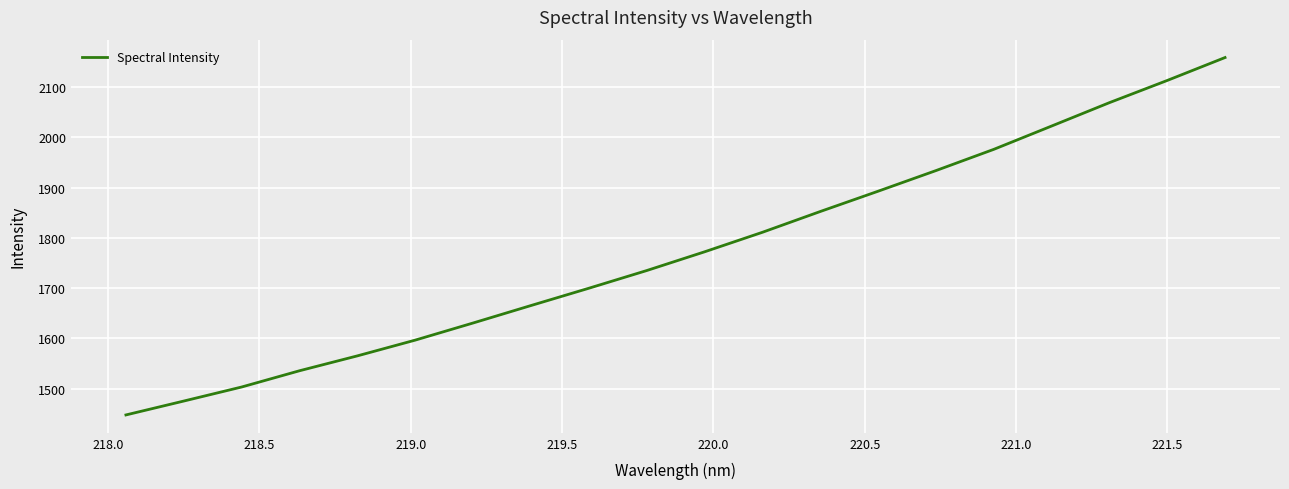

What is the sum of all values?

35459.7